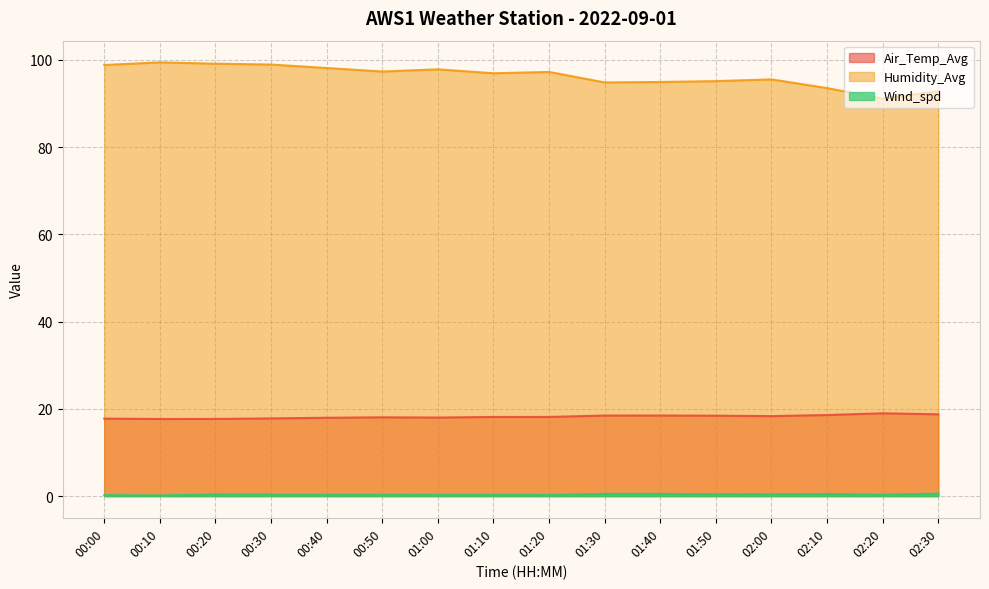

How many distinct data groups are displayed?

3